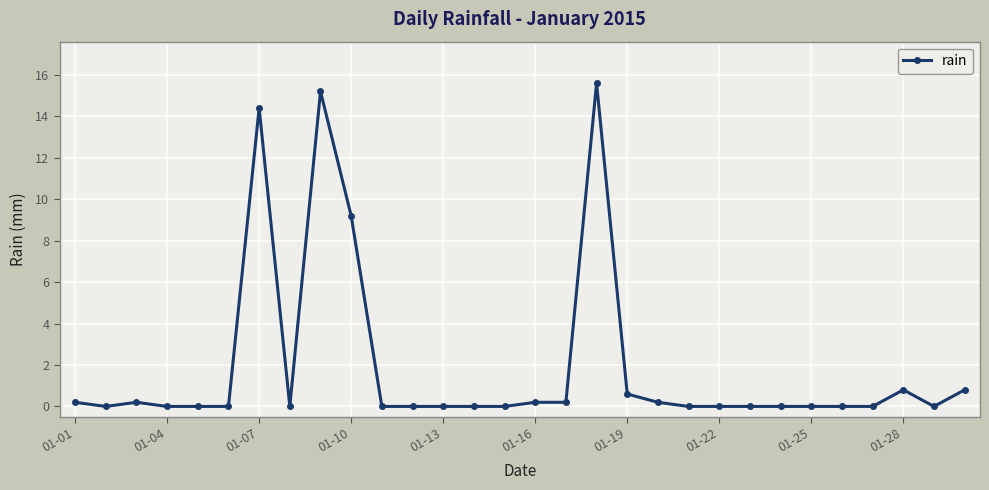

What is the average value?

1.9